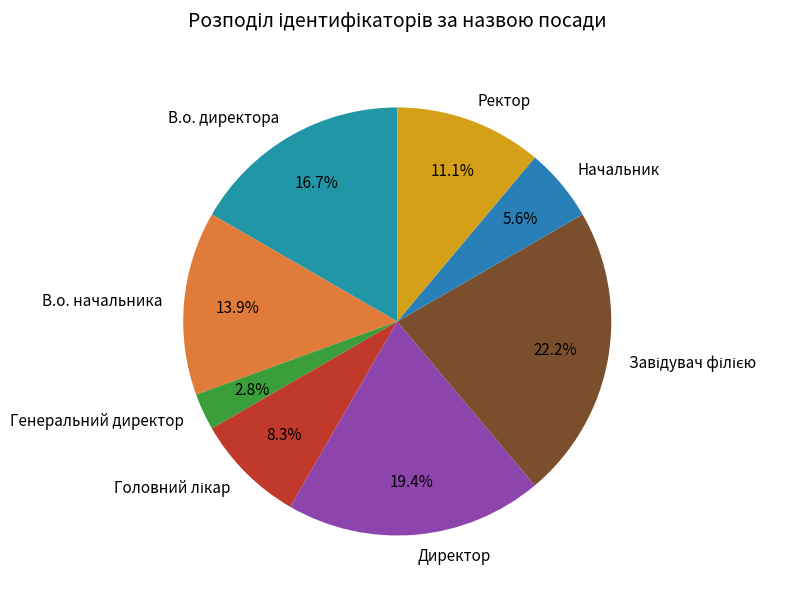

Do Генеральний директор and В.о. директора together represent more than half of the pie?

No